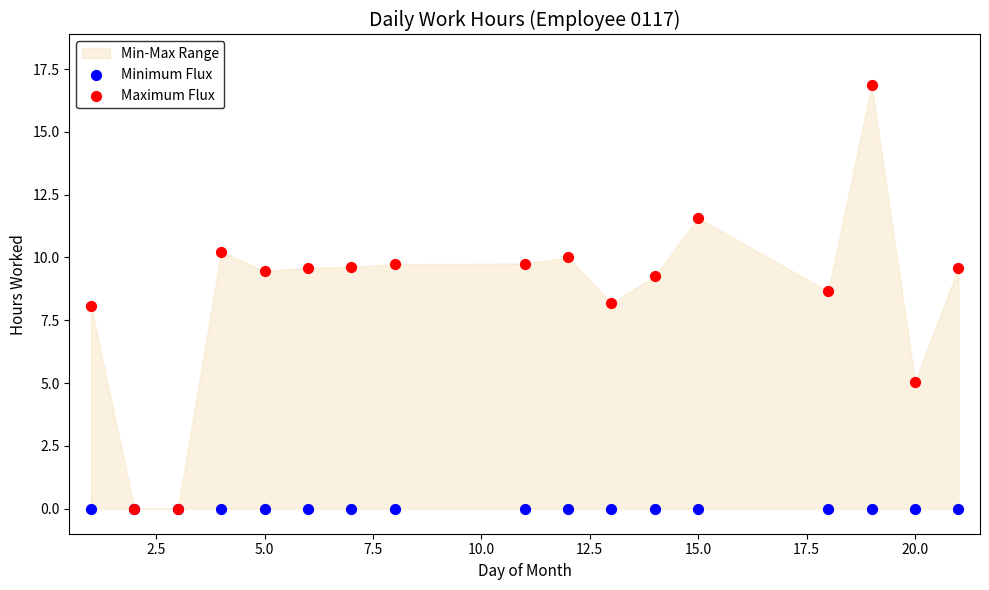

Which series reaches the minimum Y coordinate?

Minimum Flux